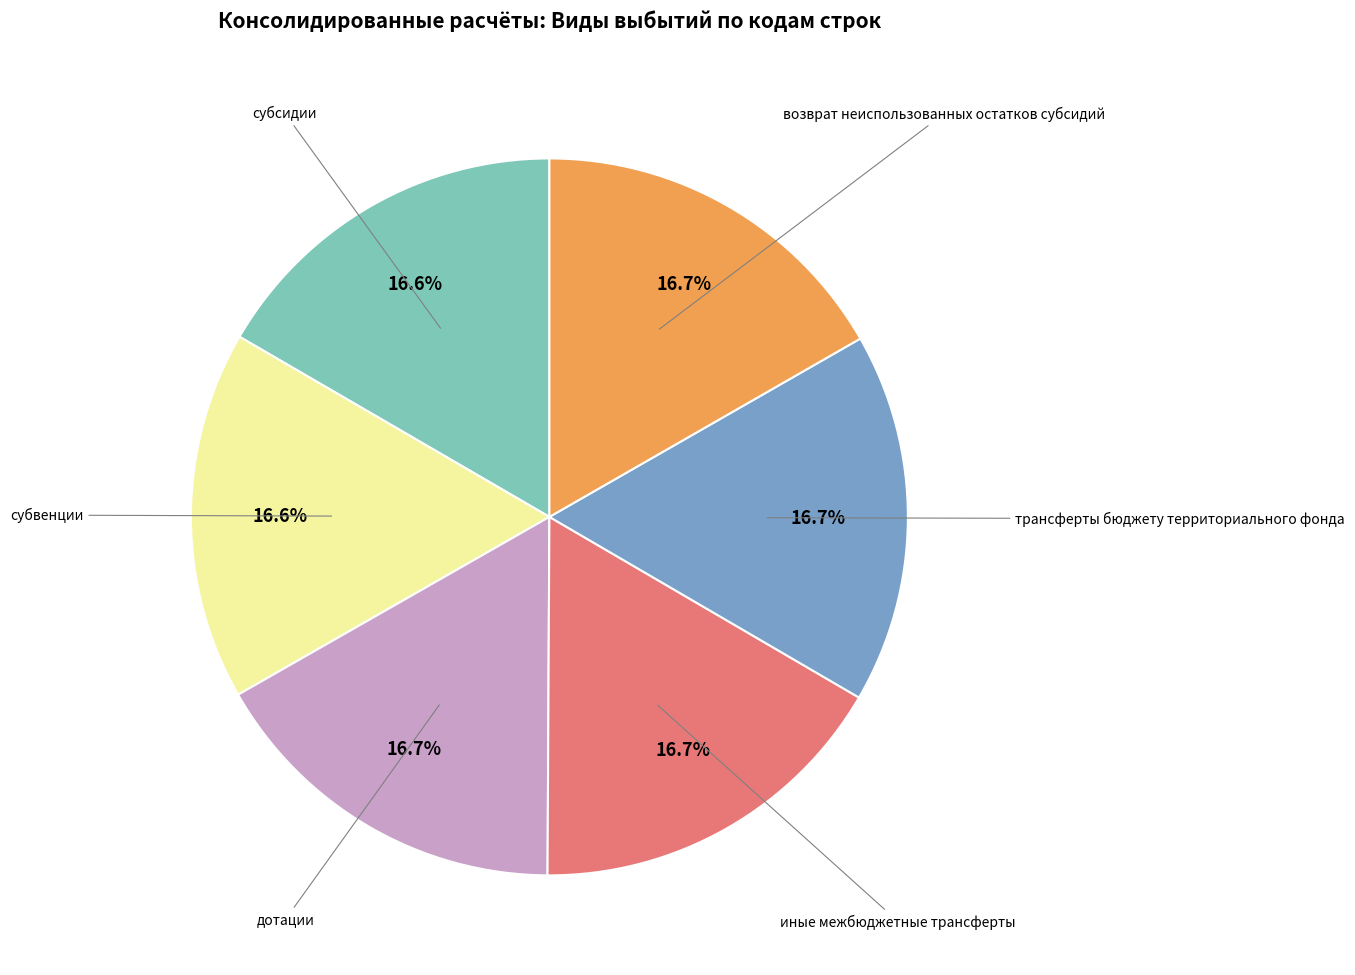

How many slices are in this pie chart?

6